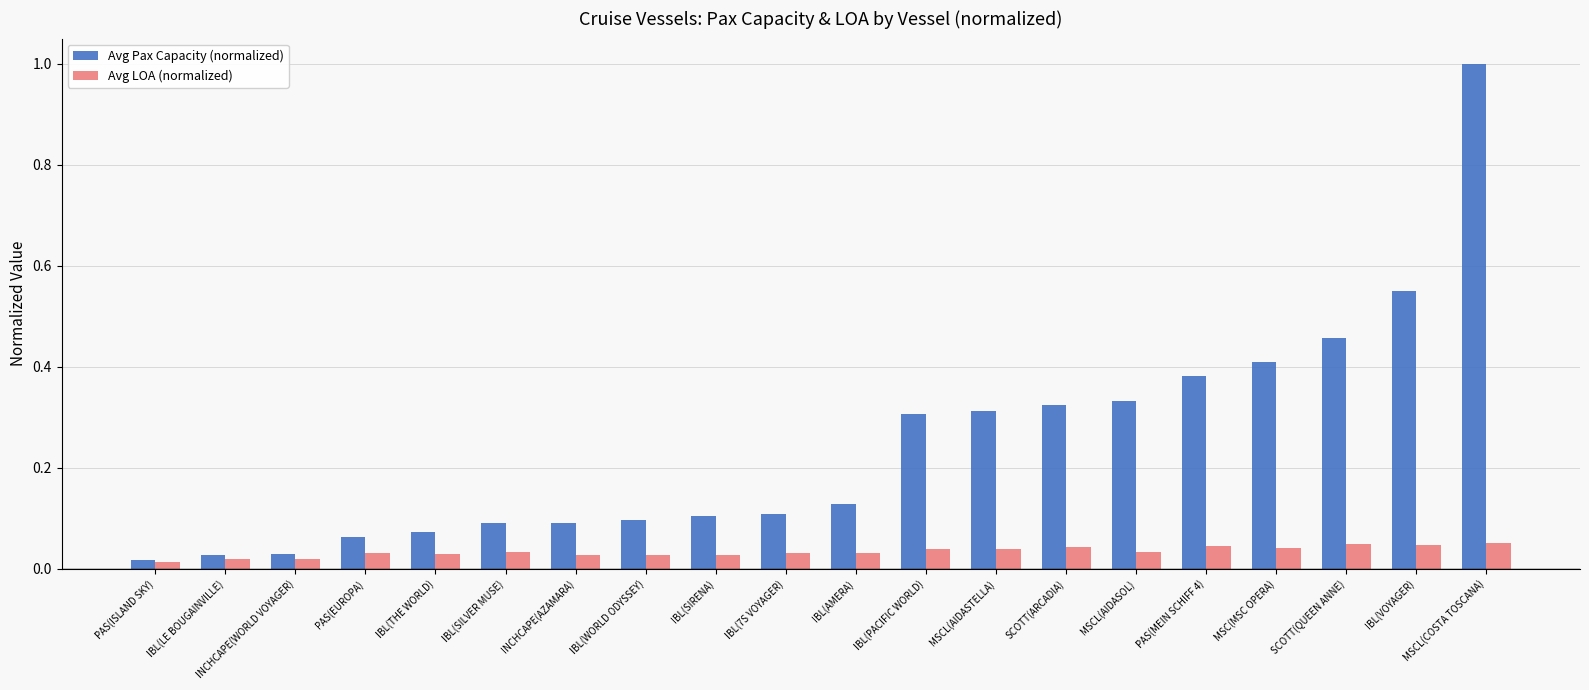

Rank the series by their maximum value, from highest to lowest.

Avg Pax Capacity (normalized), Avg LOA (normalized)